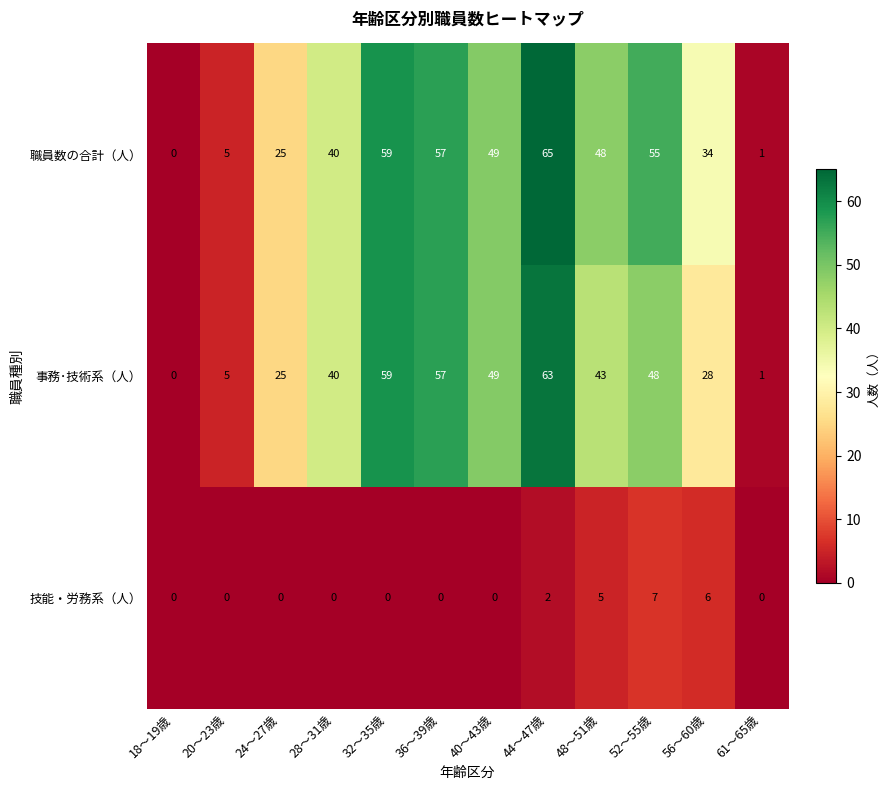

At which label does 事務･技術系（人） first exceed 43?

32～35歳